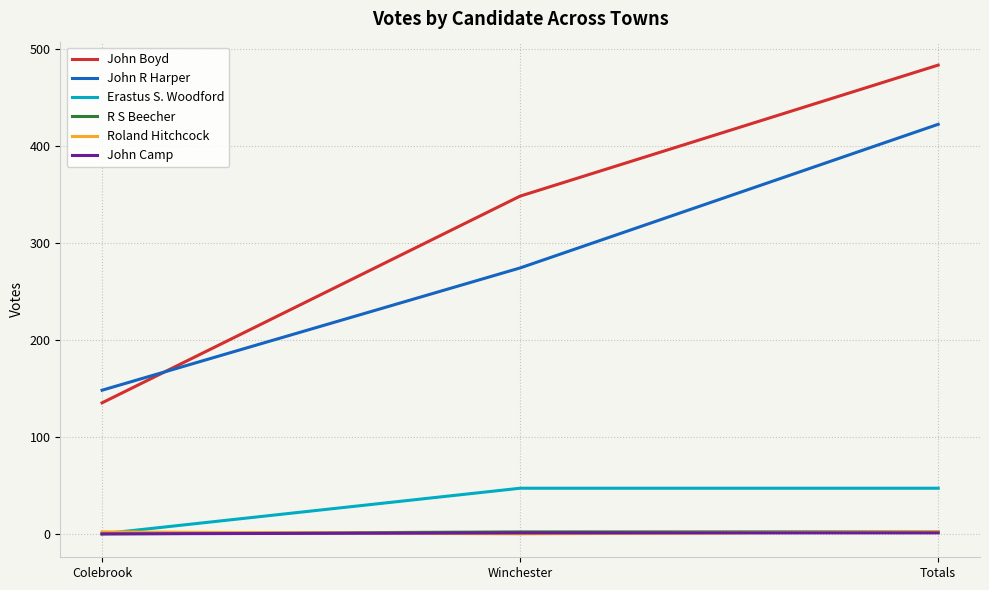

Count the R S Beecher values in the range 0 to 2.

3